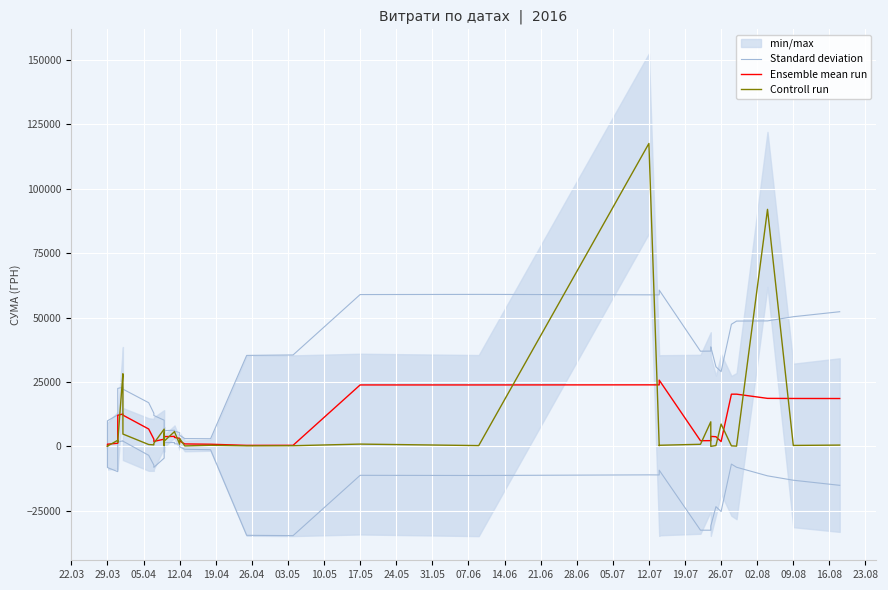

The Controll run series shows 159.8 at 36. True or false?

False